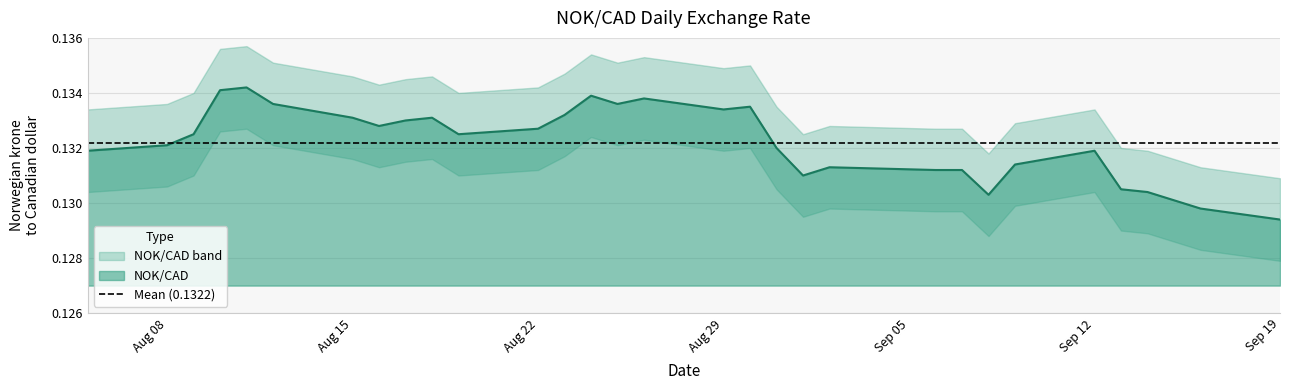

How many interior local peaks (higher than both neighbors) does the data have?

7